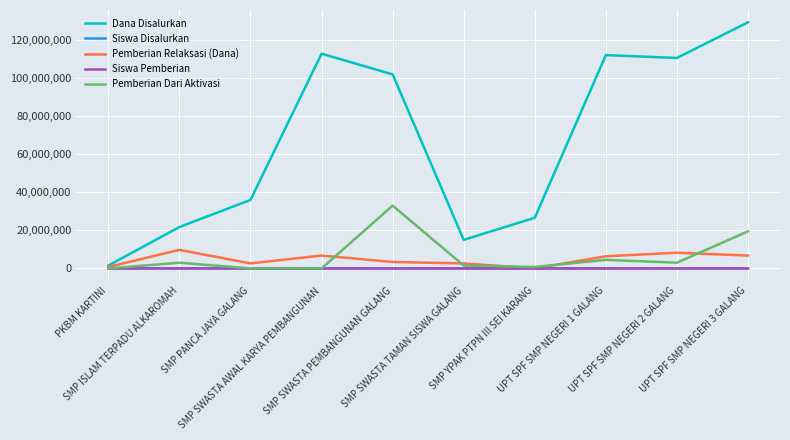

True or false: Dana Disalurkan and Siswa Pemberian intersect in this chart.

False